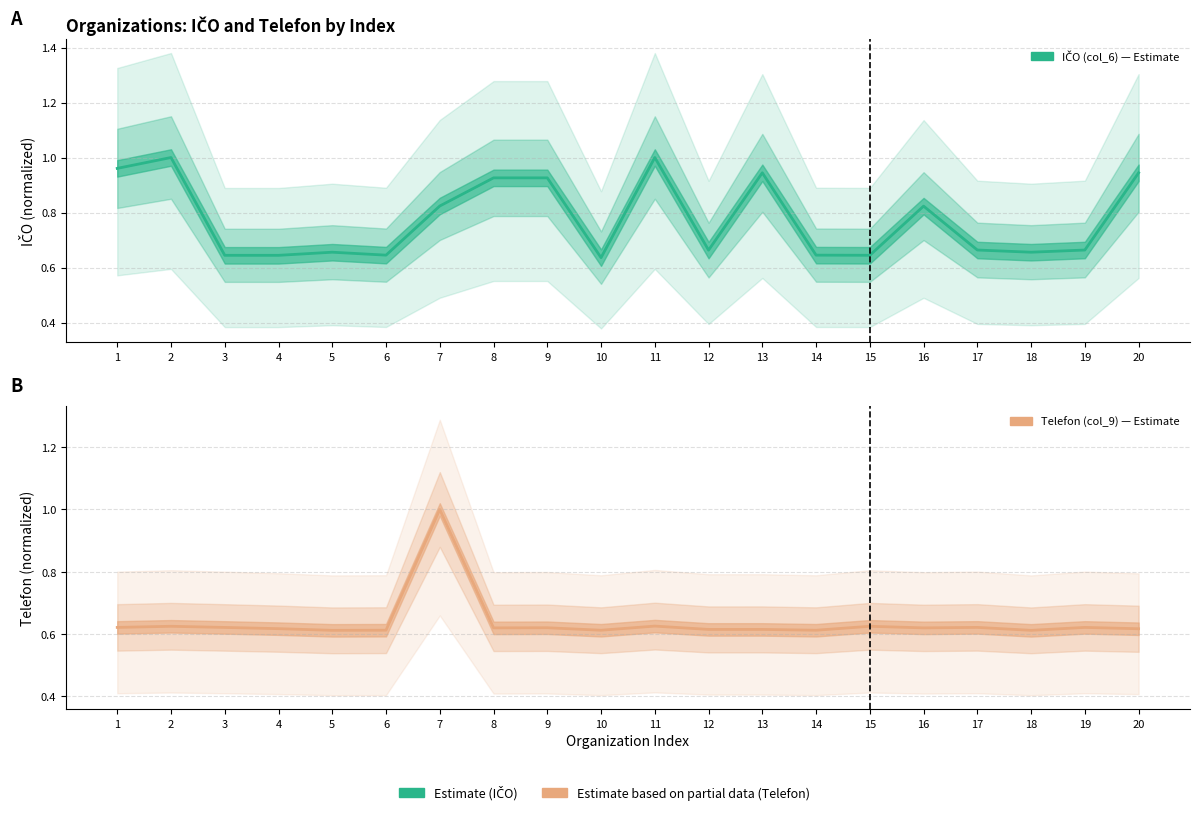

How many intersections are there between IČO (col_6) and Telefon (col_9)?

2